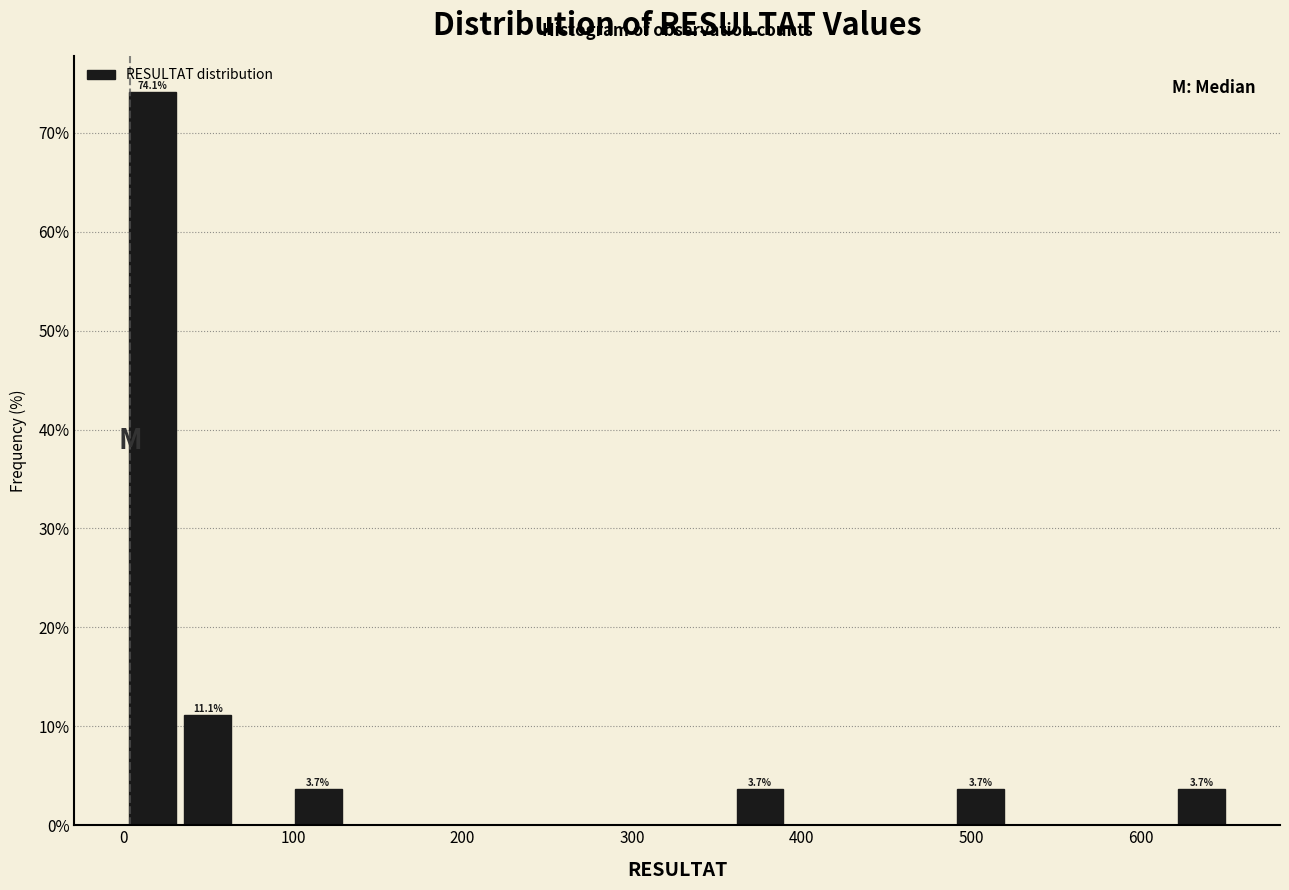

Read against the x-axis, roughly where is the centre of the tallest bar?

20